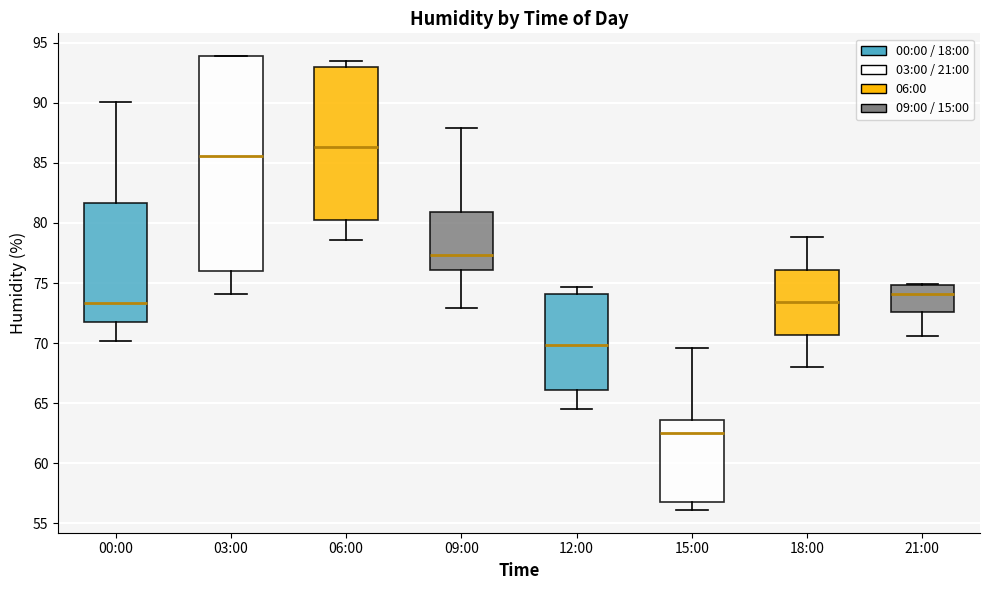

Comparing the boxes themselves (not the whiskers), which one is the tallest?

03:00